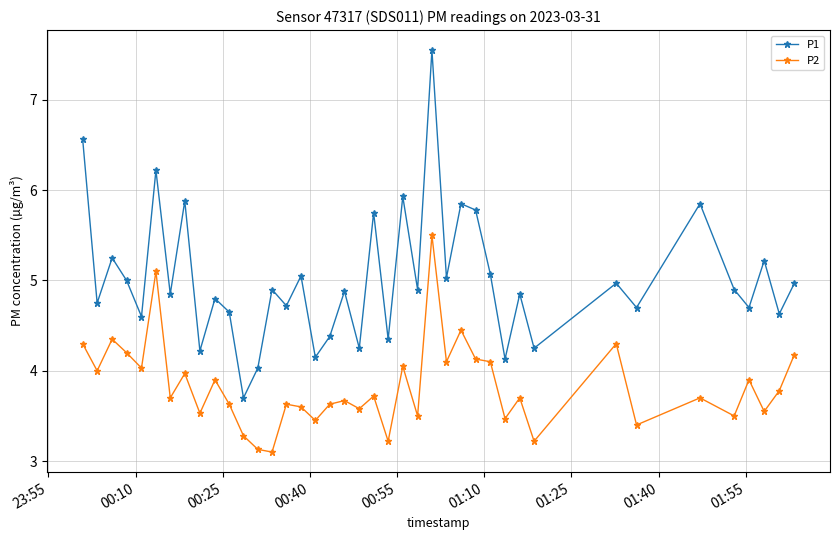

True or false: P1 and P2 intersect in this chart.

False